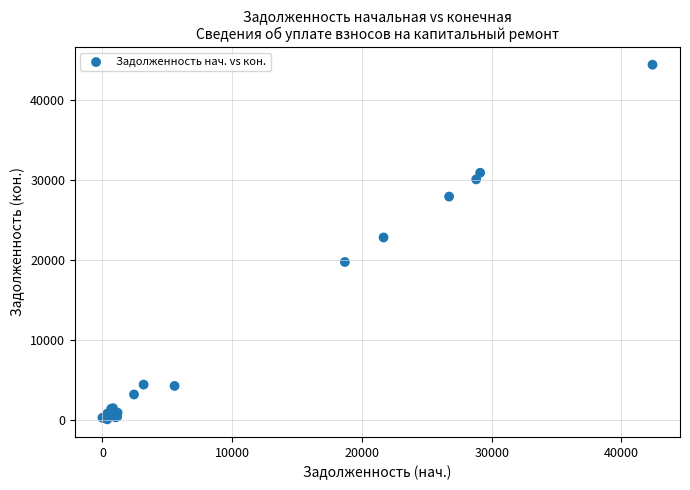

What Y value in the scatter plot is closest to 22241?

22812.3